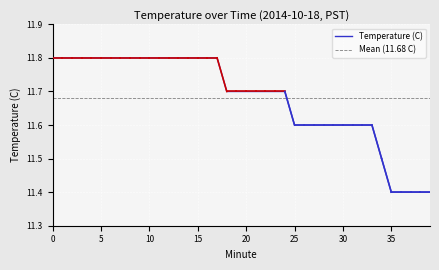

List the labels in order of value, smallest first.

35, 36, 37, 38, 39, 34, 25, 26, 27, 28, 29, 30, 31, 32, 33, 18, 19, 20, 21, 22, 23, 24, 0, 1, 2, 3, 4, 5, 6, 7, 8, 9, 10, 11, 12, 13, 14, 15, 16, 17